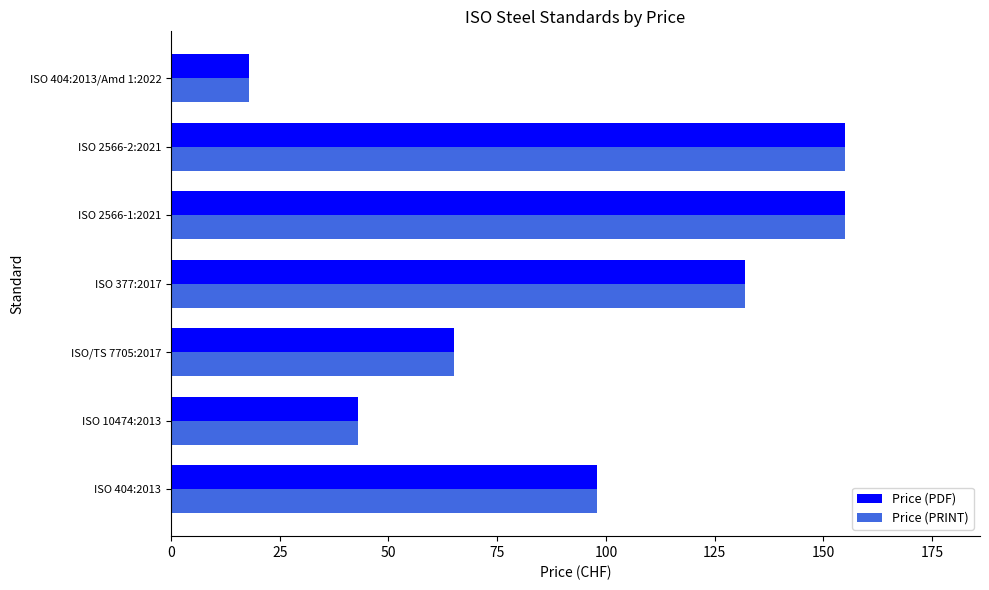

What are all the series names shown in the legend?

Price (PDF), Price (PRINT)